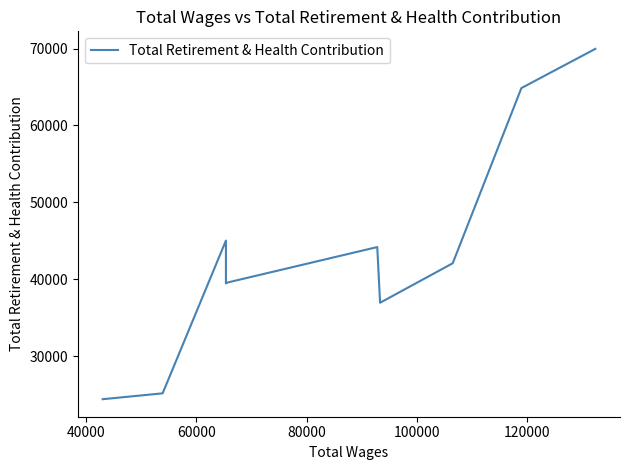

How many interior local peaks (higher than both neighbors) does the data have?

2